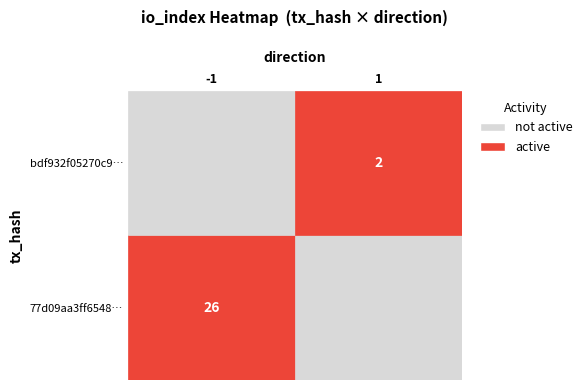

List the series in order of their overall mean, lowest first.

bdf932f05270c9608e2971a7f463ada04d46bc4, 77d09aa3ff654826dfbe7ce6e7622a04ad55bc9